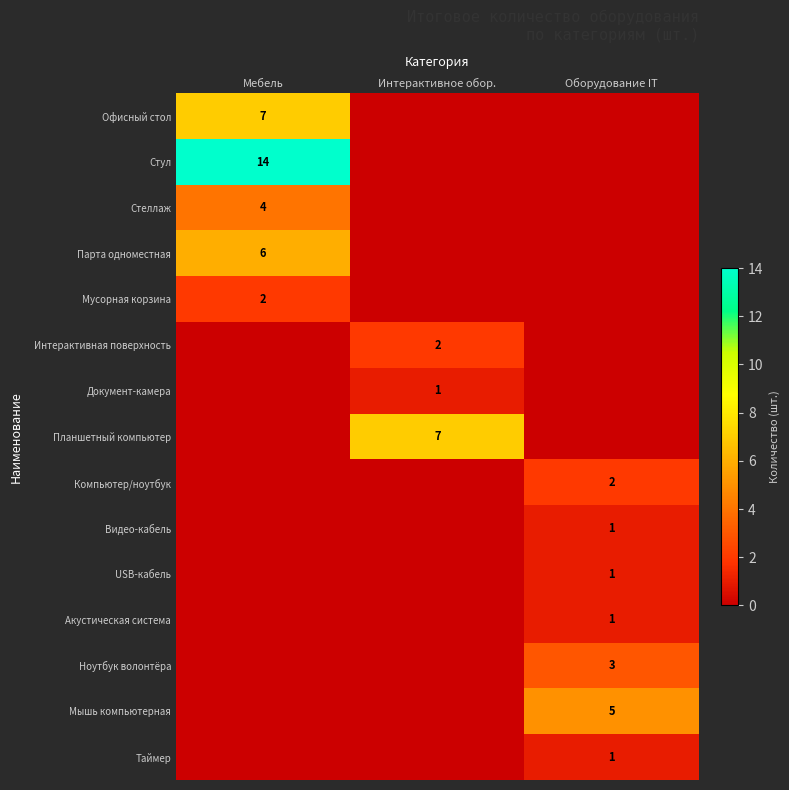

The Парта одноместная series shows 9 at Мебель. True or false?

False